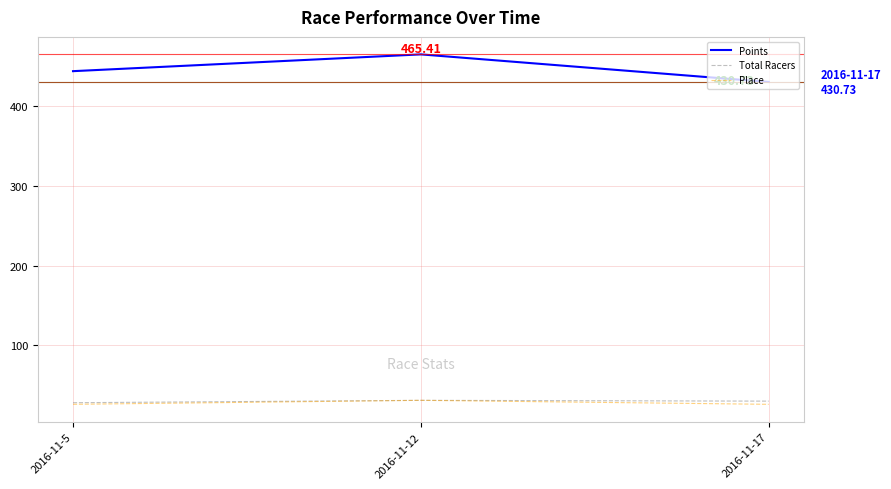

At which category is the sum across all series the highest?

2016-11-12